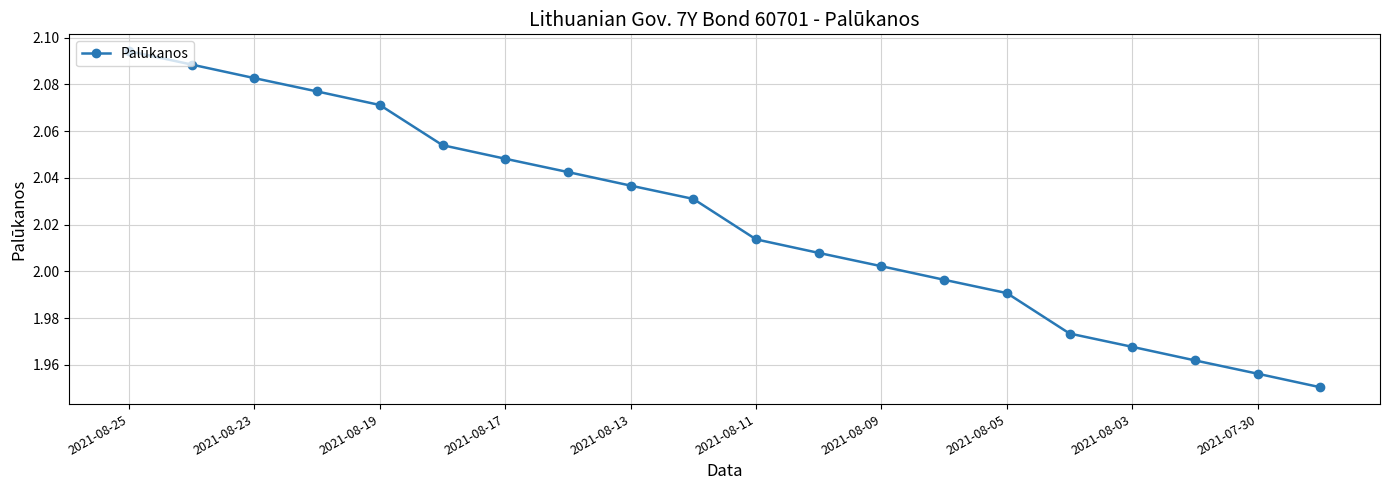

Is this an area chart (filled region under the line)?

No